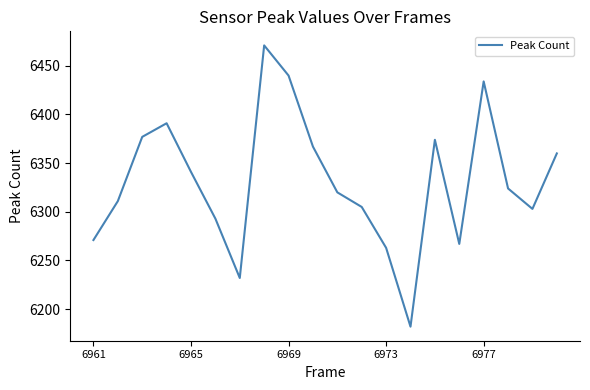

Reading left to right, transcribe all the data shown in this chart.

6271	6311	6377	6391	6341	6293	6232	6471	6440	6367	6320	6305	6263	6182	6374	6267	6434	6324	6303	6360